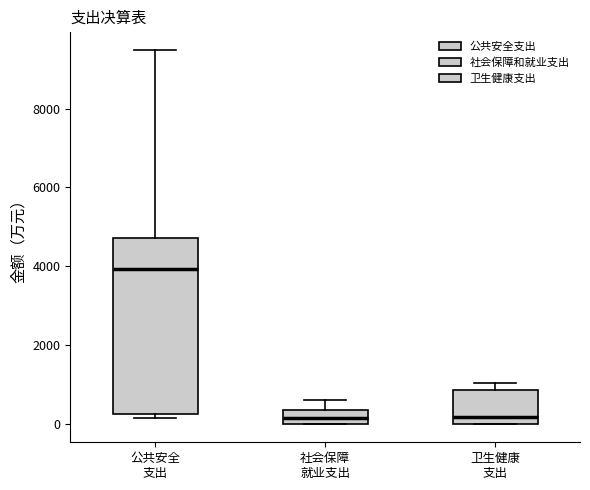

Reading left to right, transcribe this box plot: for each box, give where its median line is, the range the box spans, and where its two whiskers end, as read against the y-axis. The values are not printed on the chart, so give them approximately, as read against the axis.

公共安全 支出: median 4000, box 200 to 4800, whiskers 200 (just below the box's lower edge) to 9400
社会保障 就业支出: median 200, box 0 to 400, whiskers 0 to 600
卫生健康 支出: median 200, box 0 to 800, whiskers 0 to 1000